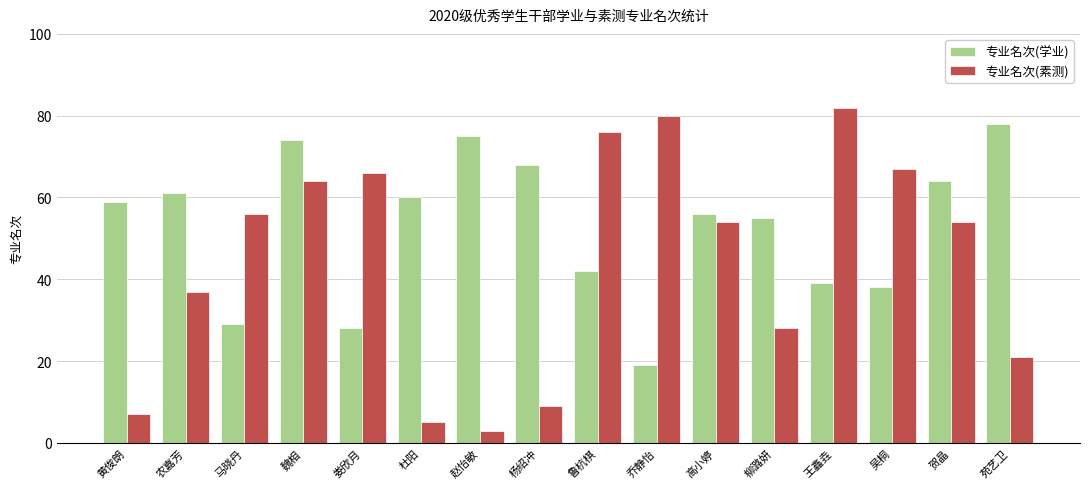

What is the difference between the second highest and minimum values in the 专业名次(素测) series?

77